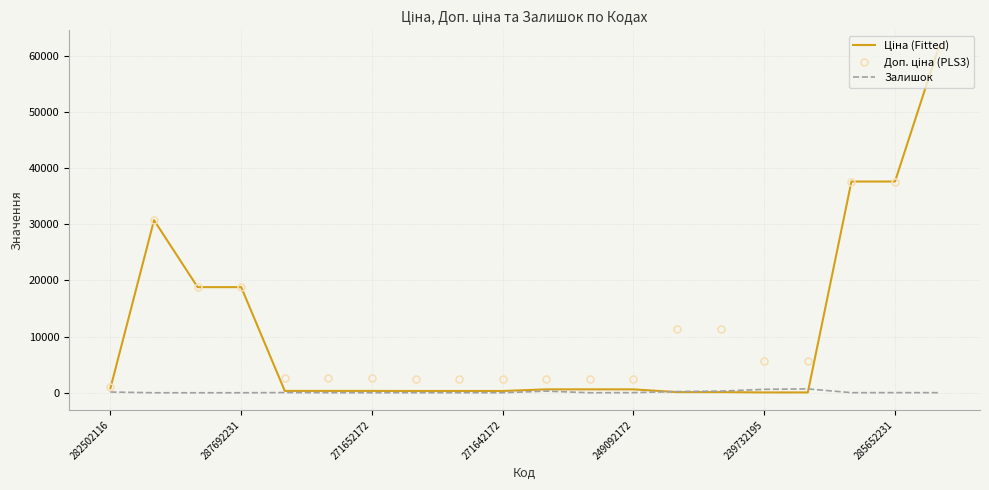

Rank the series by their average value, from highest to lowest.

Доп. ціна (PLS3), Ціна (Fitted), Залишок